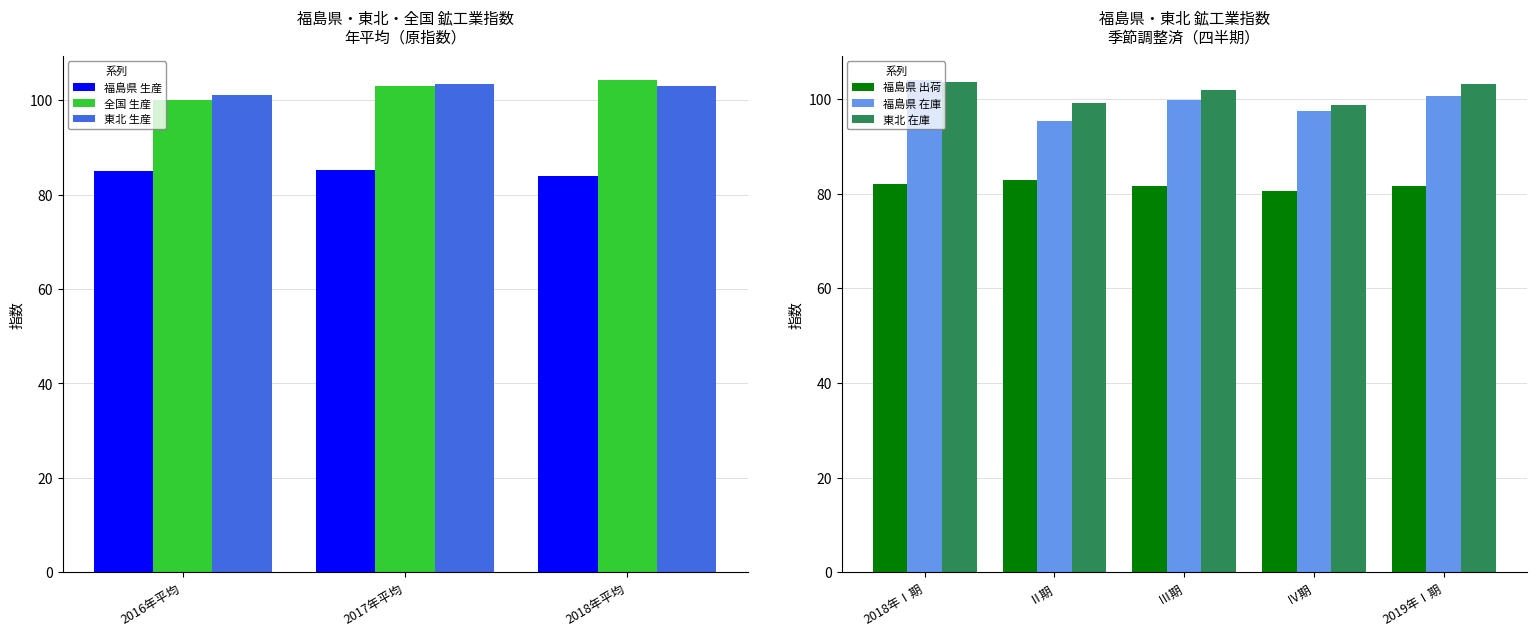

The 東北 在庫 series shows 101.9 at 2018年平均. True or false?

True